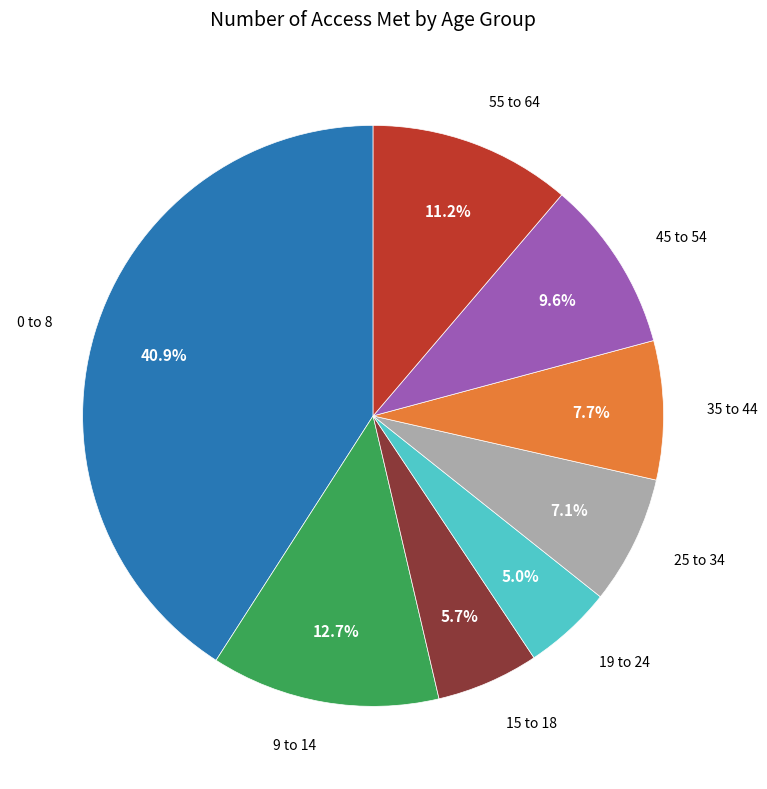

How many slices are in this pie chart?

8